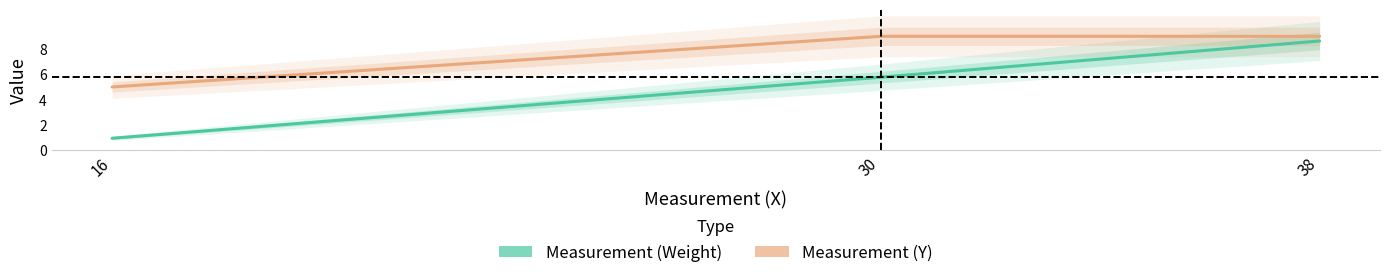

Rank the series at 38 from lowest to highest value.

Measurement (Weight), Measurement (Y)